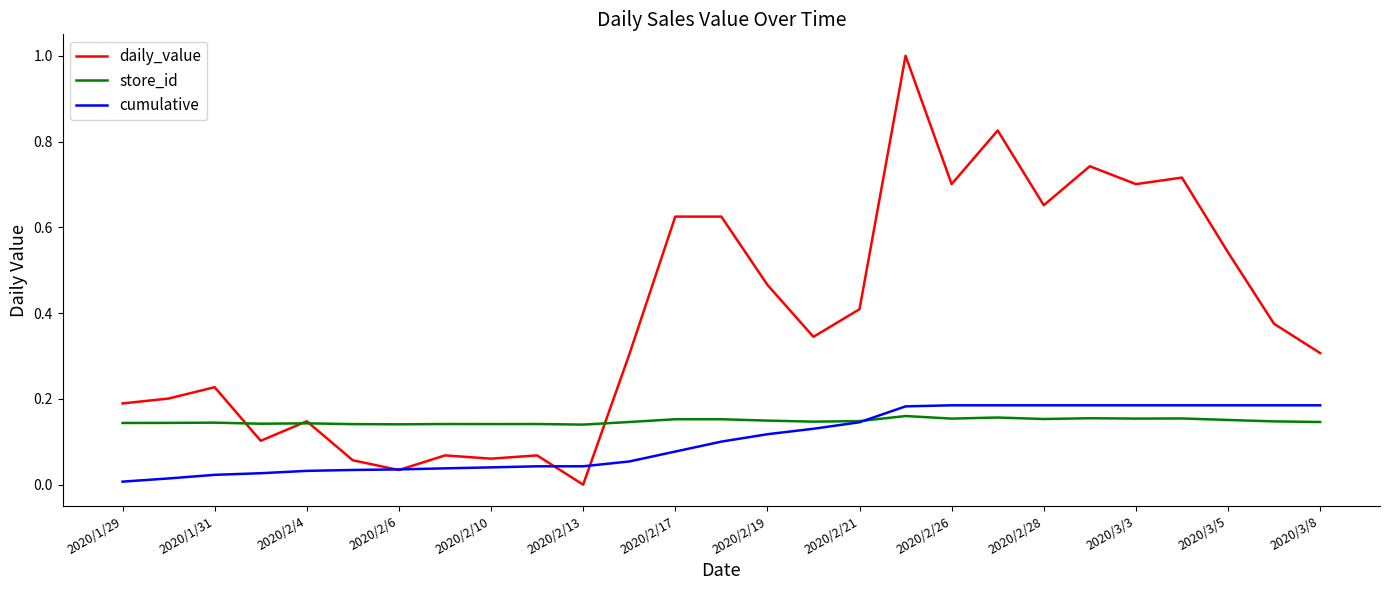

List the series in order of their overall mean, highest first.

daily_value, store_id, cumulative